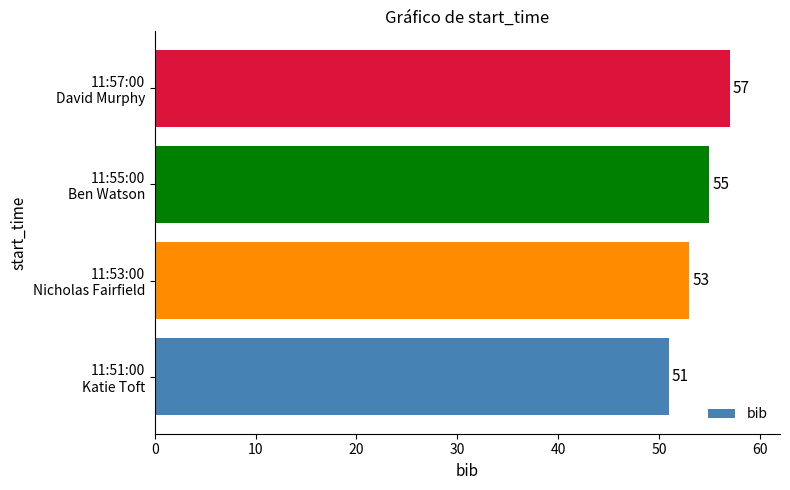

List the labels in order of value, smallest first.

11:51:00
Katie Toft, 11:53:00
Nicholas Fairfield, 11:55:00
Ben Watson, 11:57:00
David Murphy